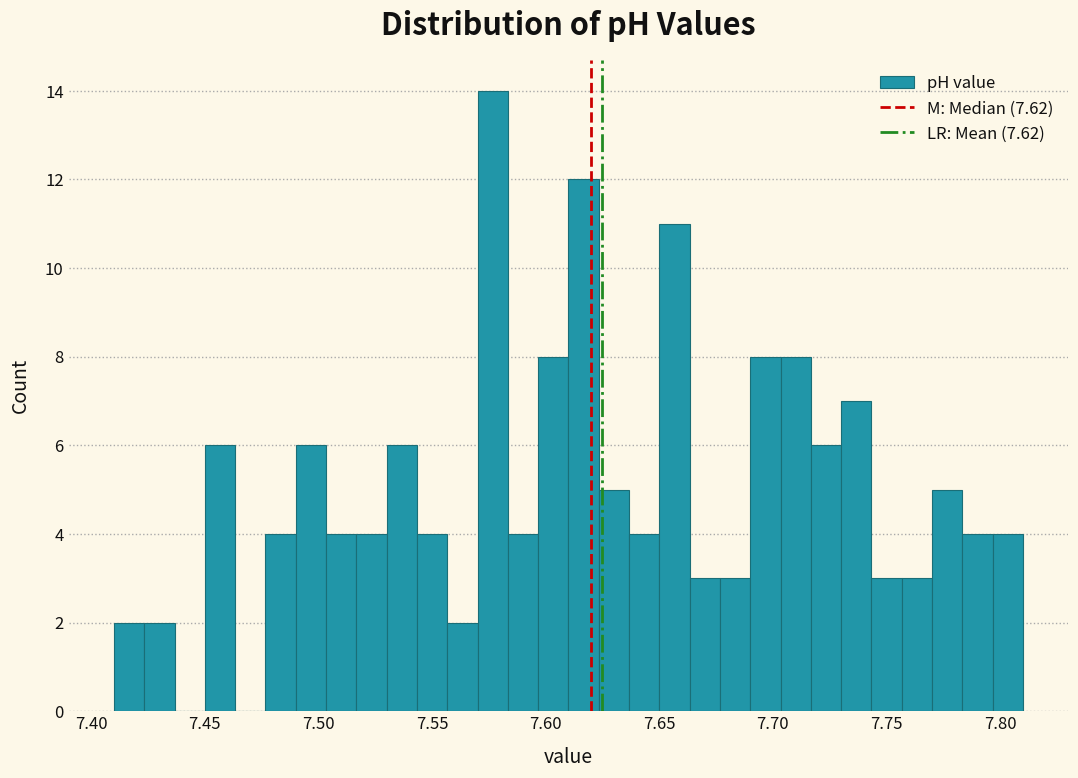

Around what value on the x-axis is the tallest bar? Give the approximate position of its centre, as read against the axis.

7.575